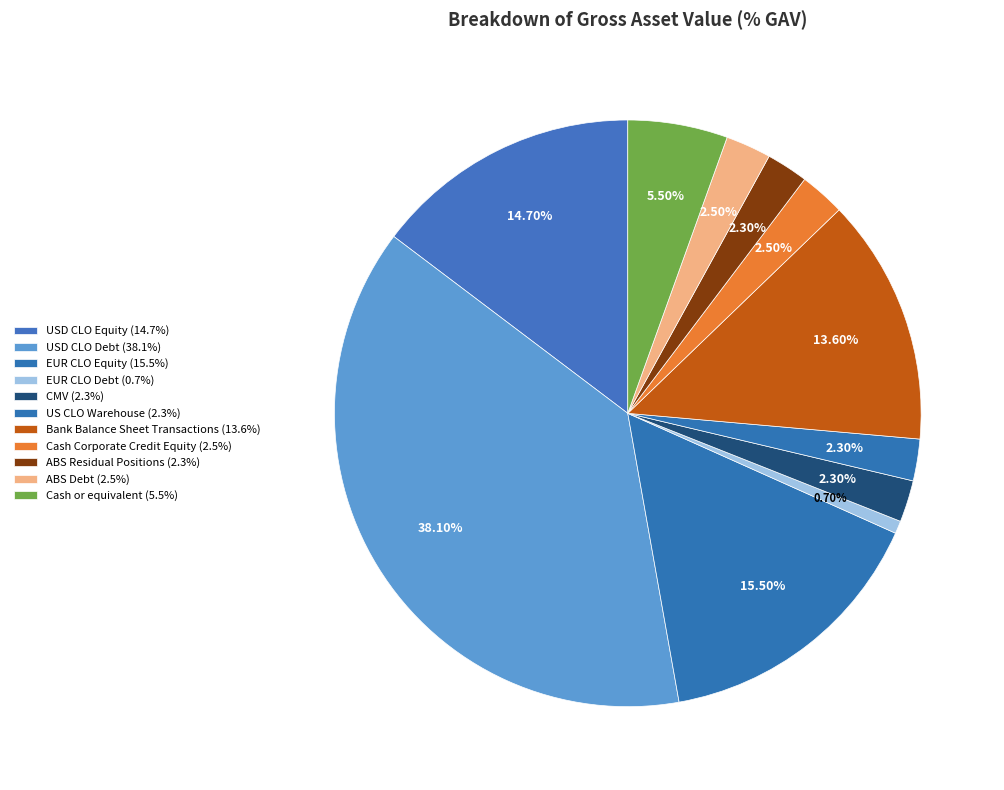

Is there a majority slice in this chart?

No